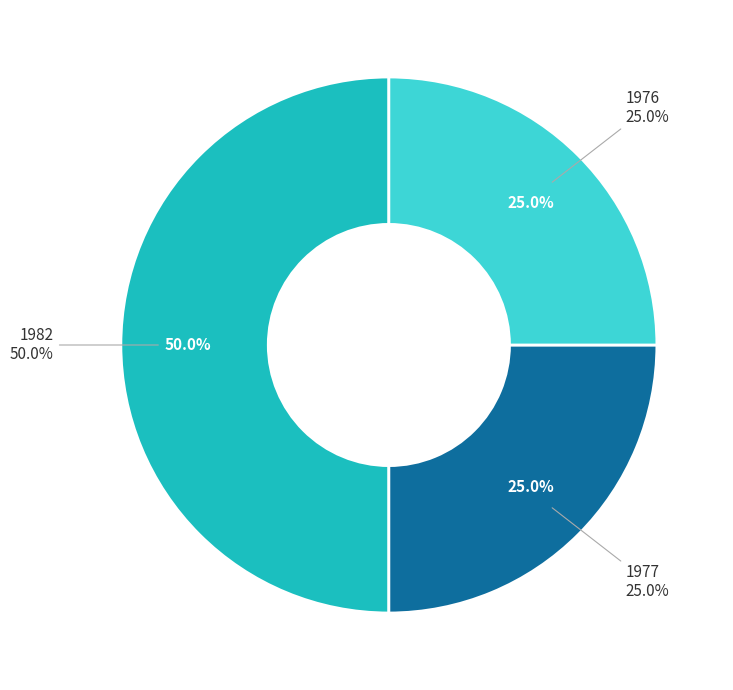

Between 1977 and 1982 (Hartsuiker), which is larger?

1982 (Hartsuiker)